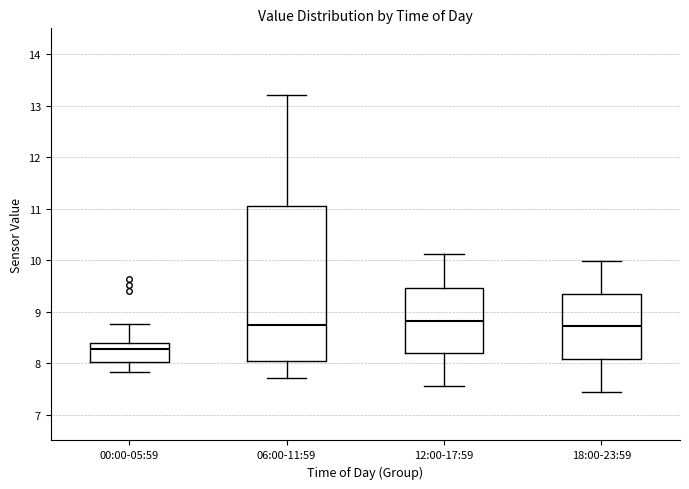

Where does the lower whisker of the box for 06:00-11:59 end on the y-axis? The values are not printed on the chart, so give them approximately, as read against the axis.

7.7